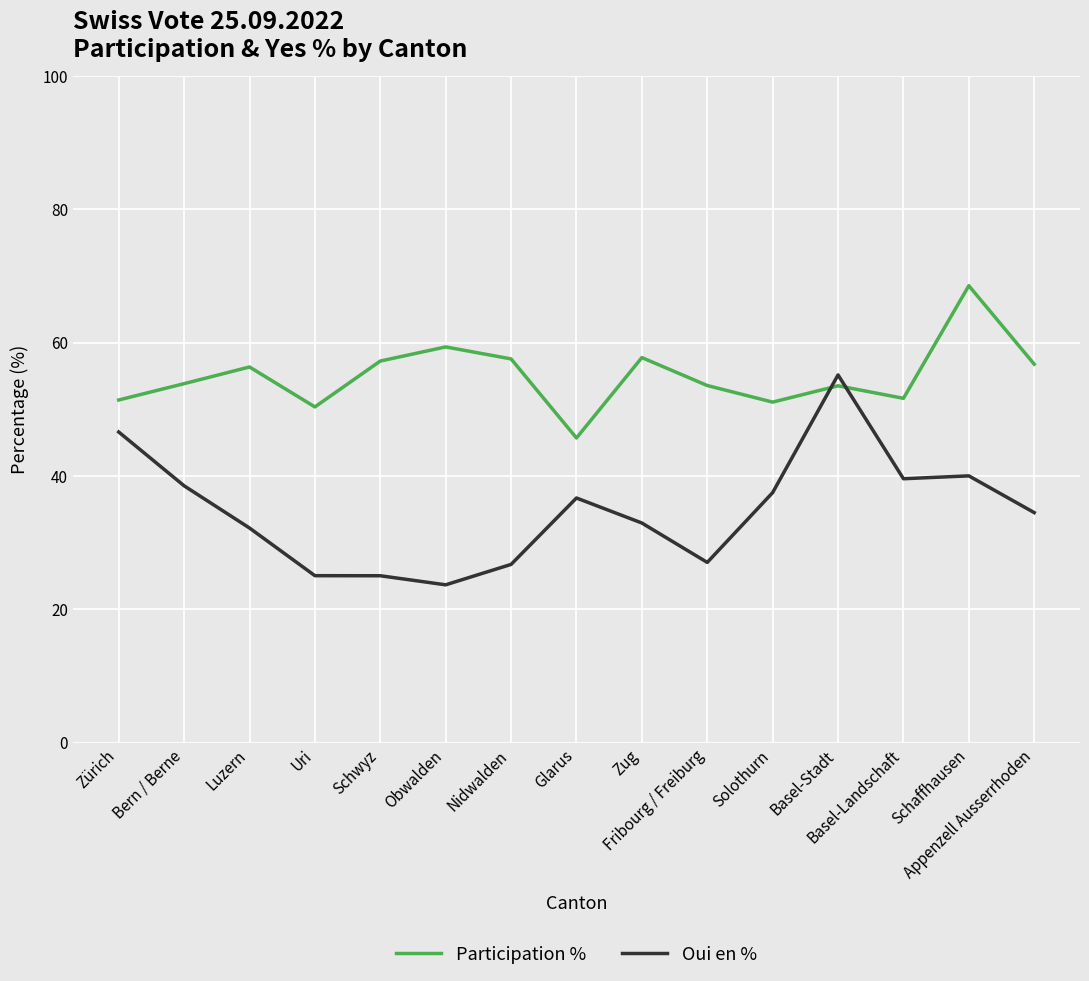

What is the difference between the maximum and minimum values in the Oui en % series?

31.5